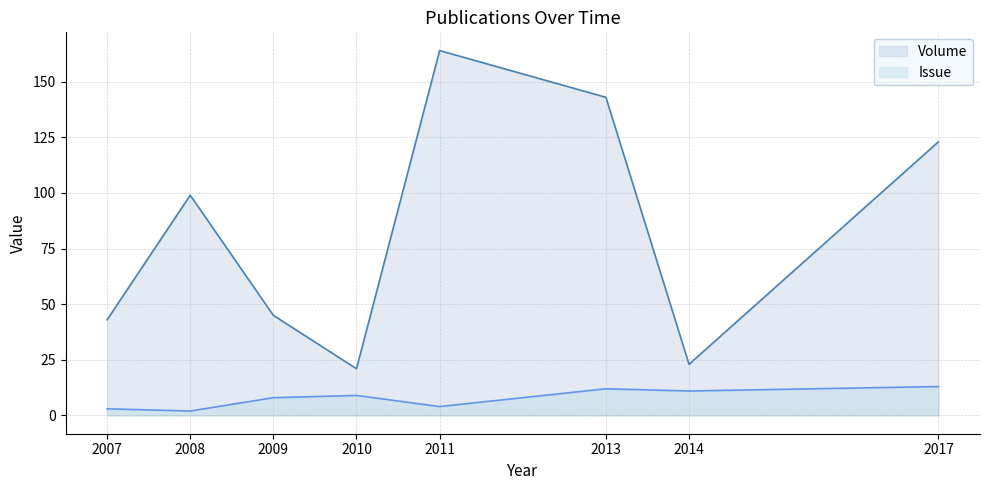

What is the value of the Issue point at the 2nd from the left?

2